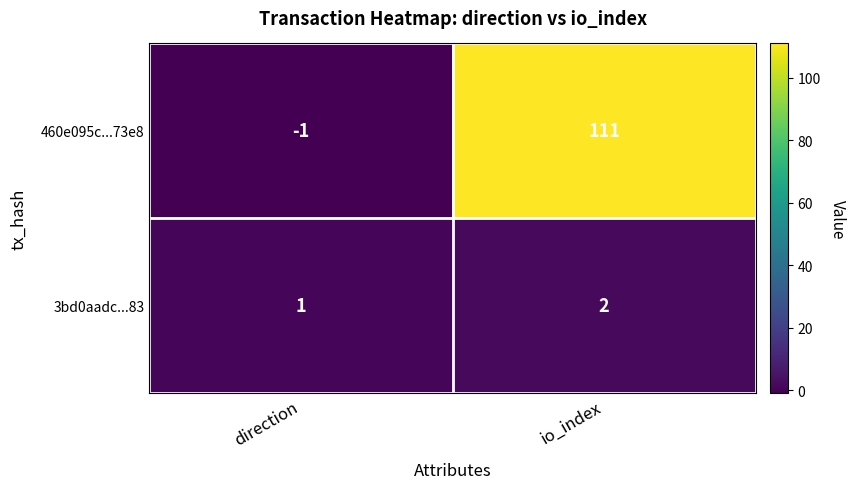

Is the value of 3bd0aadc...83 at direction greater than the value of 460e095c...73e8 at io_index?

No